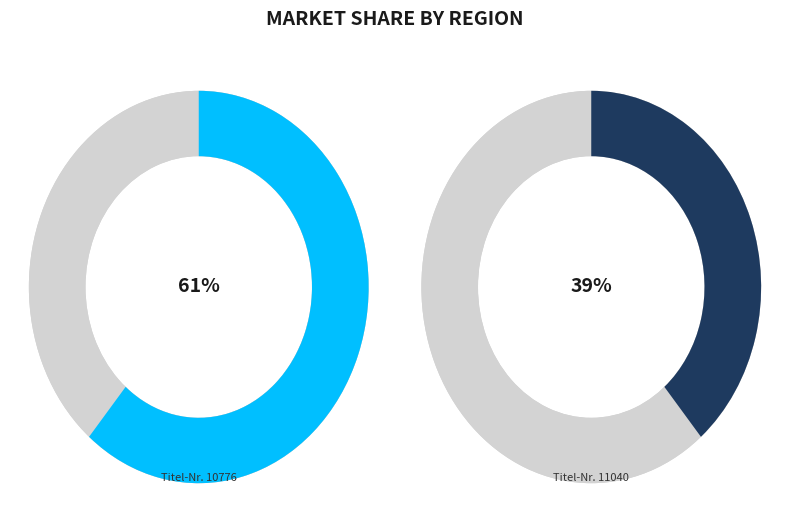

Do 11040 and 10776 together represent more than half of the pie?

Yes